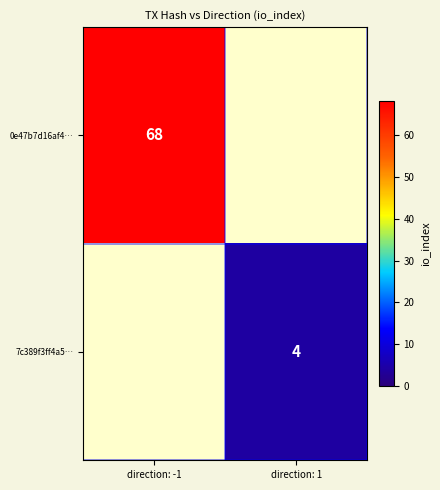

How many data points does each series have?

2